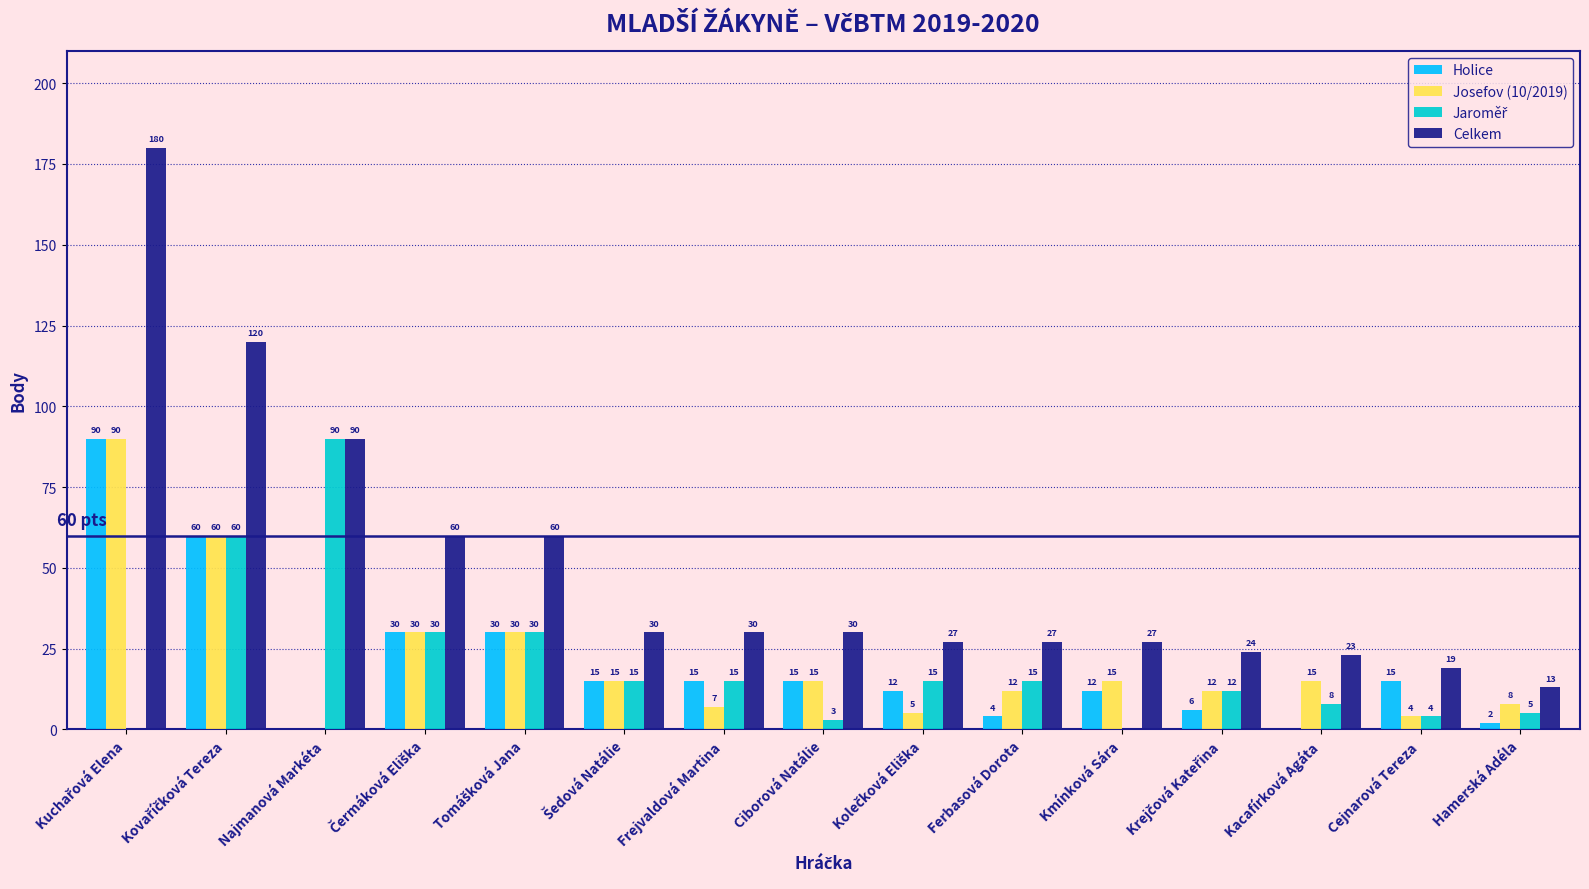

Which series has the largest range (max minus min)?

Celkem